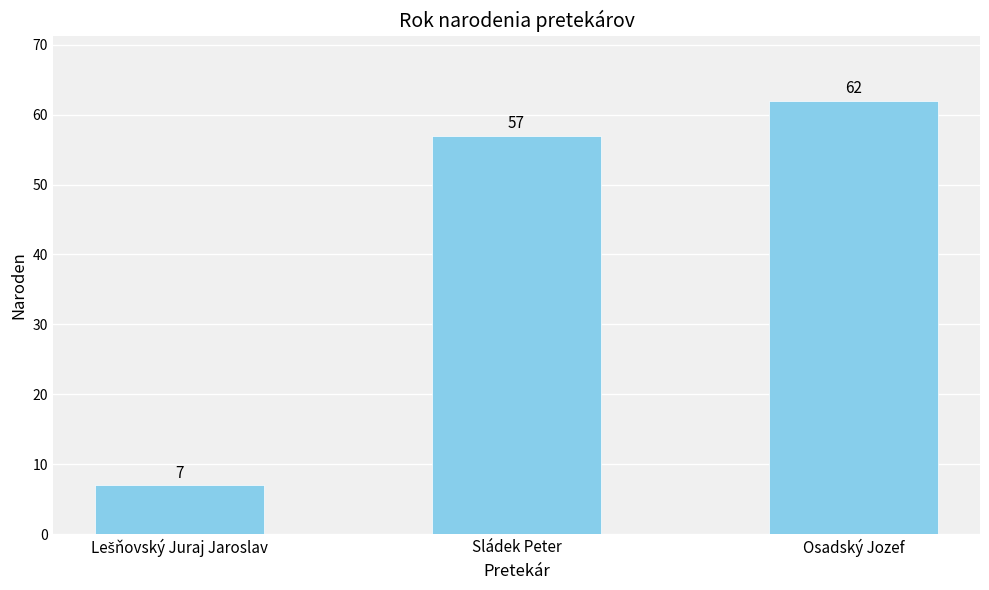

Reading left to right, list all the values displayed in this chart.

7	57	62